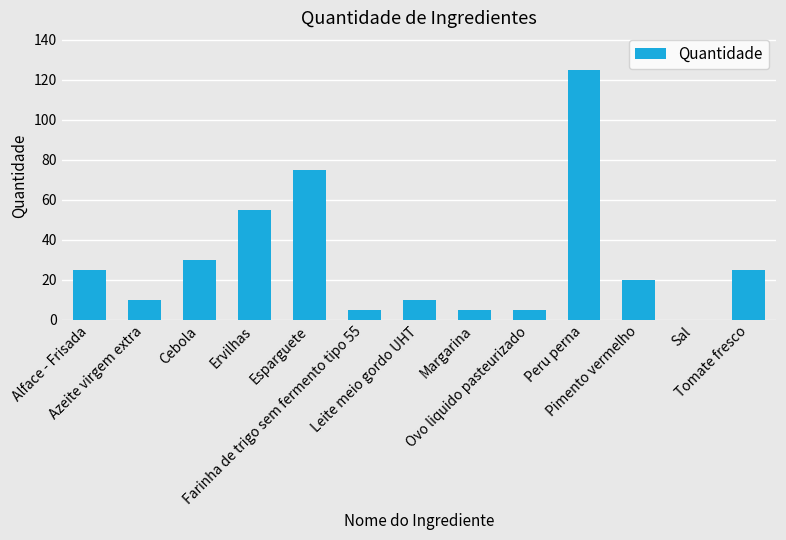

What is the maximum value shown in the chart?

125.0